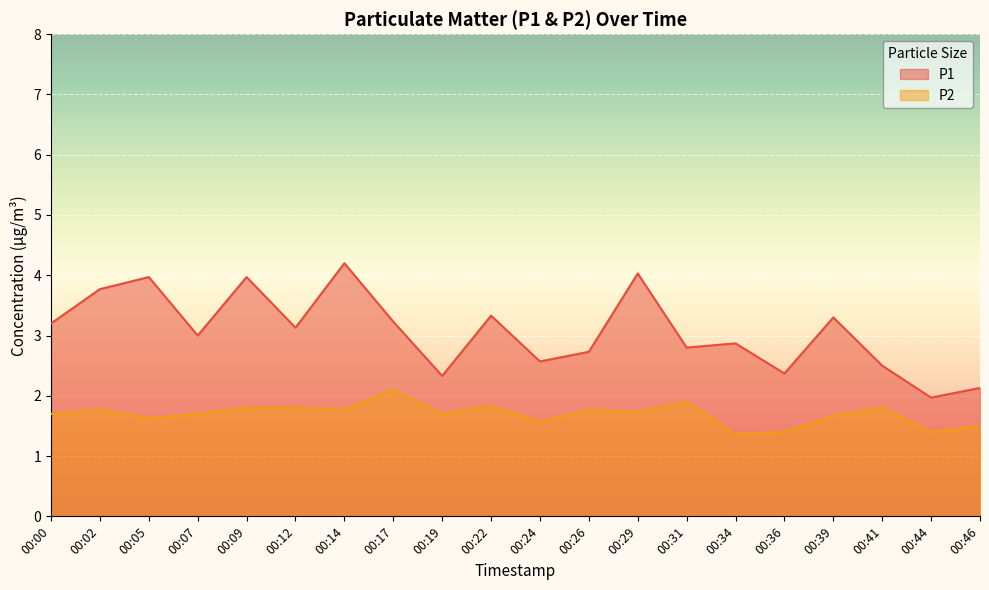

What is the difference between the maximum and minimum values in the P1 series?

2.2